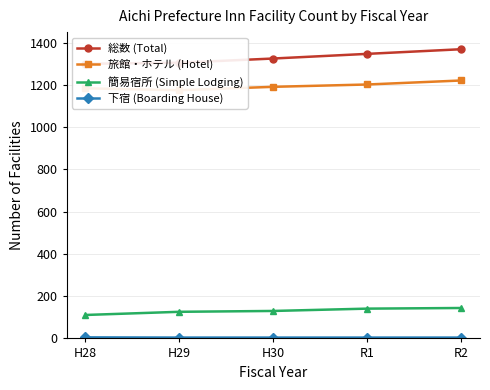

True or false: 総数 (Total) and 旅館・ホテル (Hotel) intersect in this chart.

False